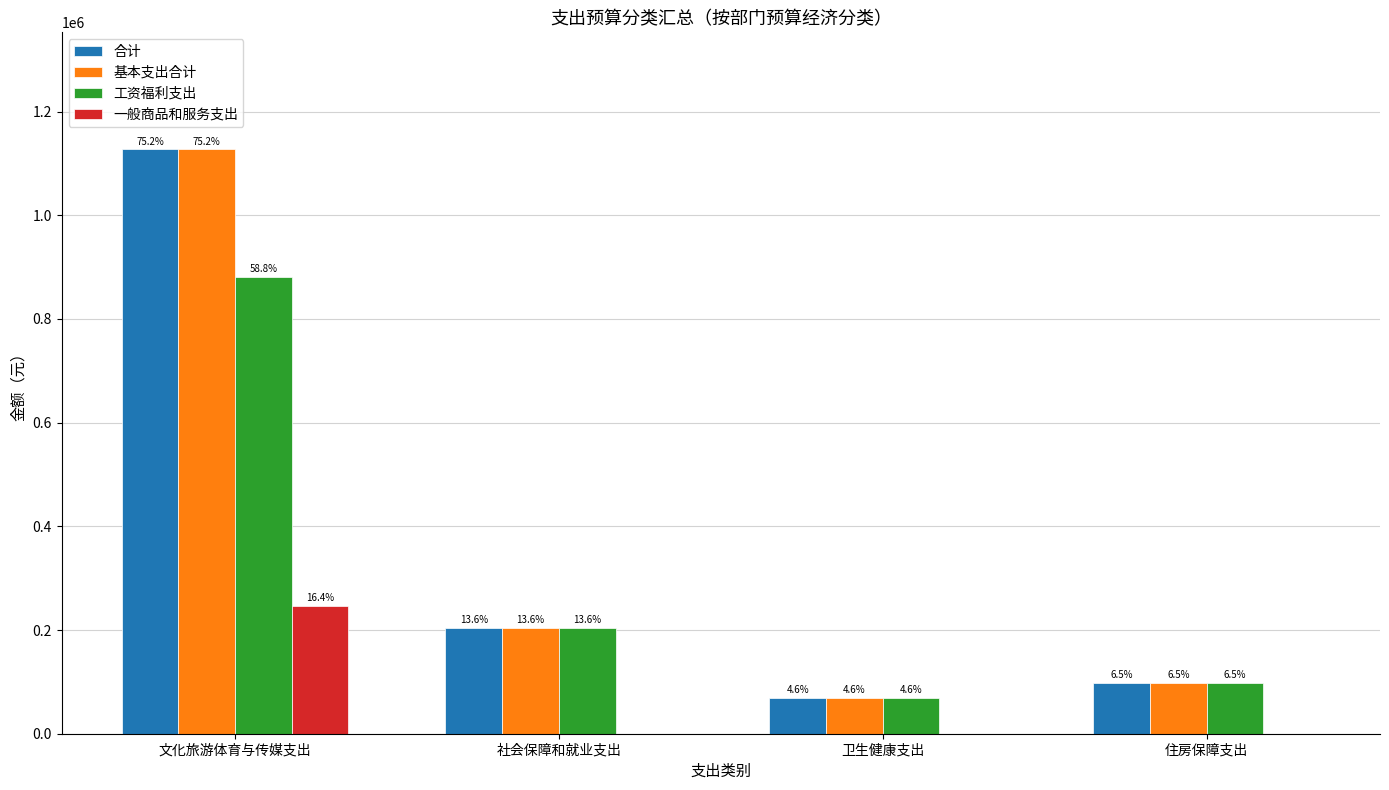

List the series in order of their peak value, highest first.

合计, 基本支出合计, 工资福利支出, 一般商品和服务支出